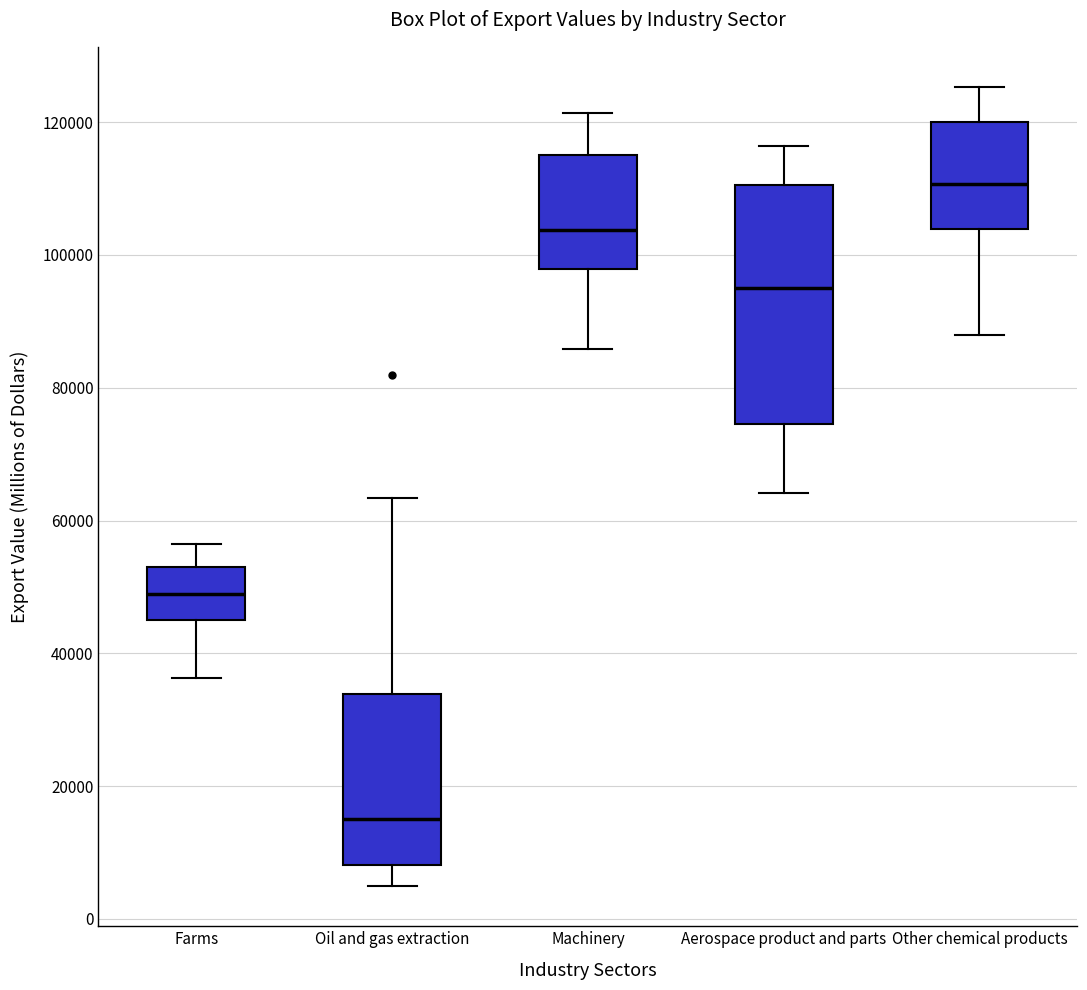

Which box is the tallest, from its lower edge to its upper edge?

Aerospace product and parts